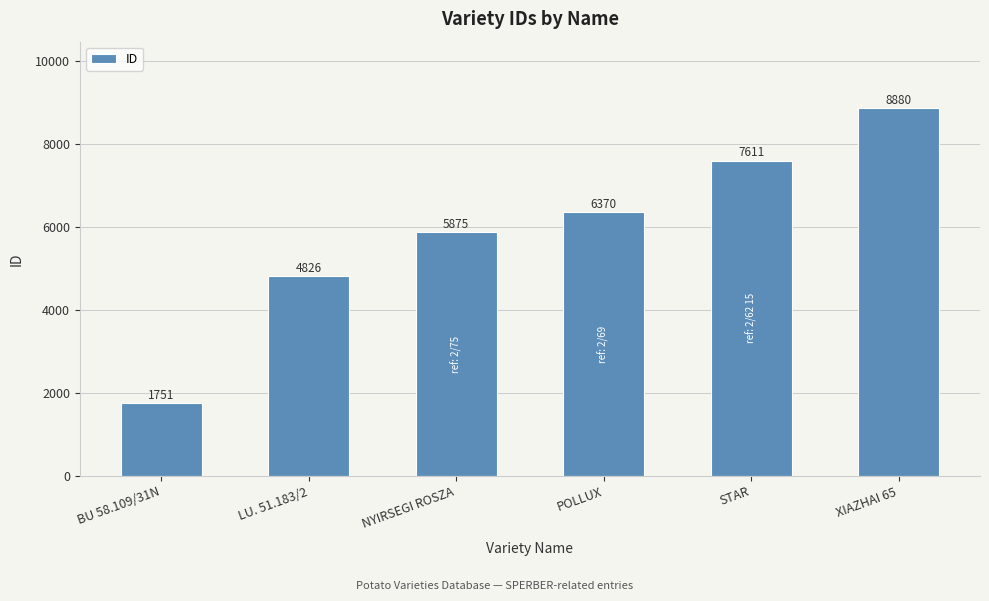

Which has a higher value, NYIRSEGI ROSZA or LU. 51.183/2?

NYIRSEGI ROSZA